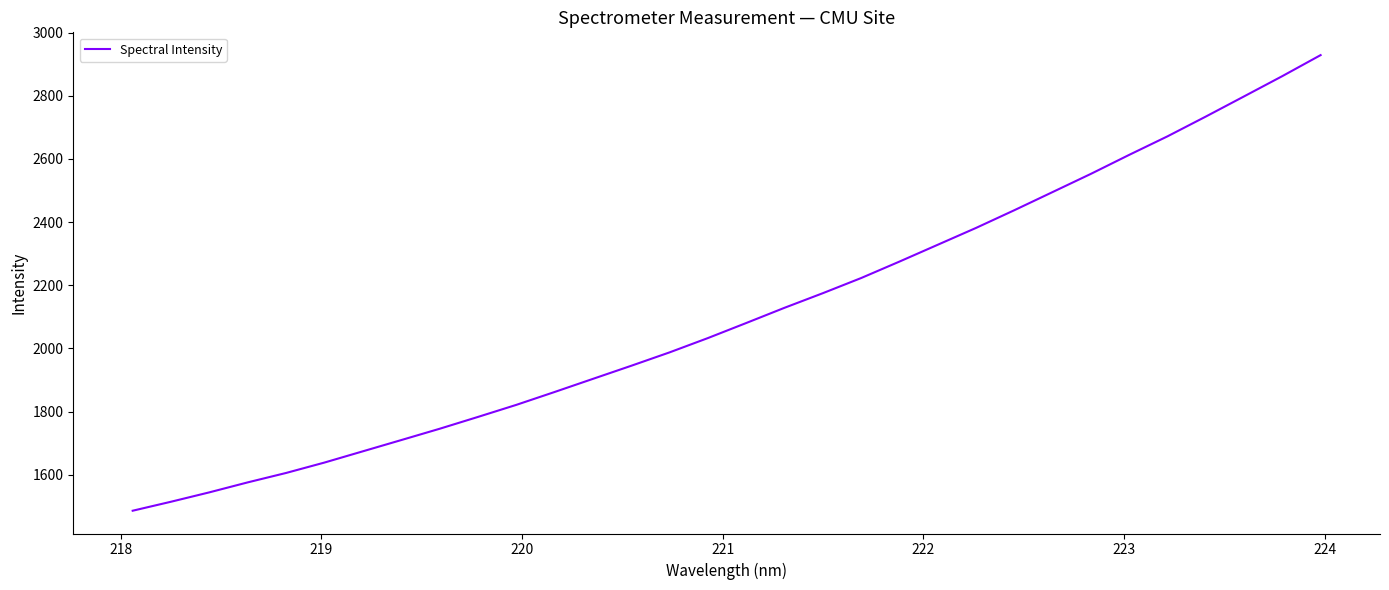

What is the difference between the maximum and minimum values?

1442.3